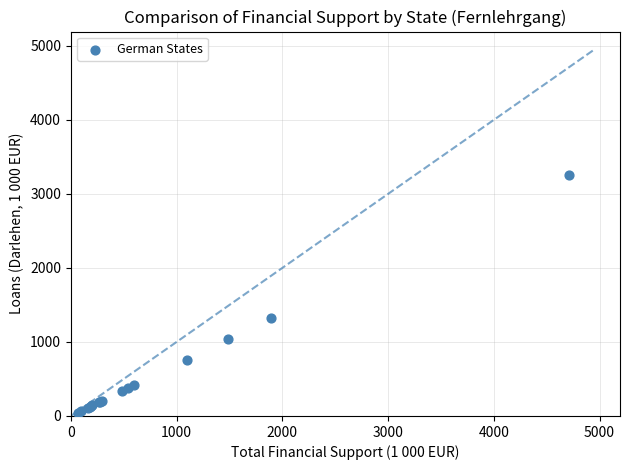

What Y value in the scatter plot is closest to 1652?

1318.7